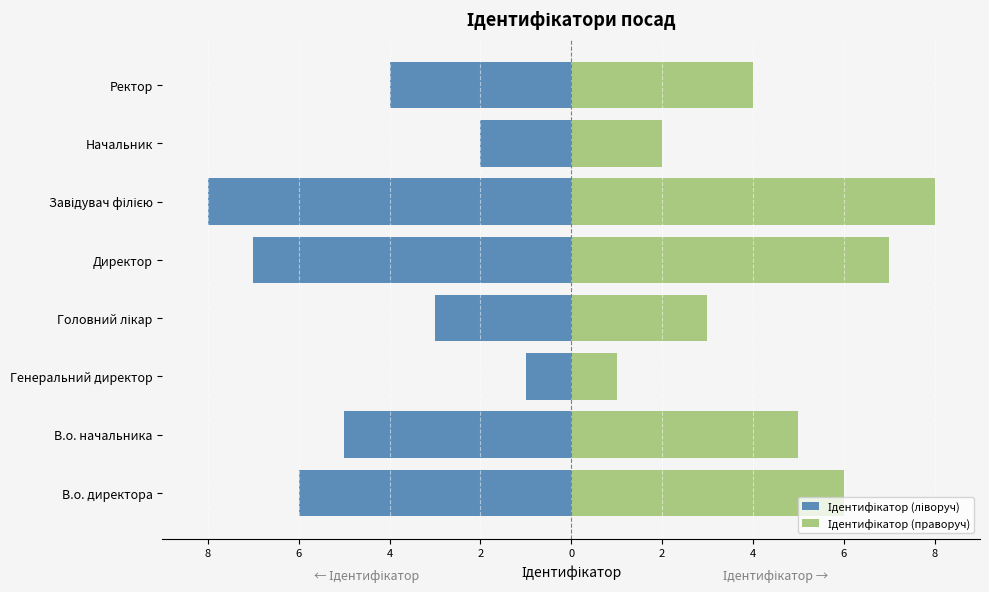

List the series in order of their peak value, highest first.

Ідентифікатор (праворуч), Ідентифікатор (ліворуч)